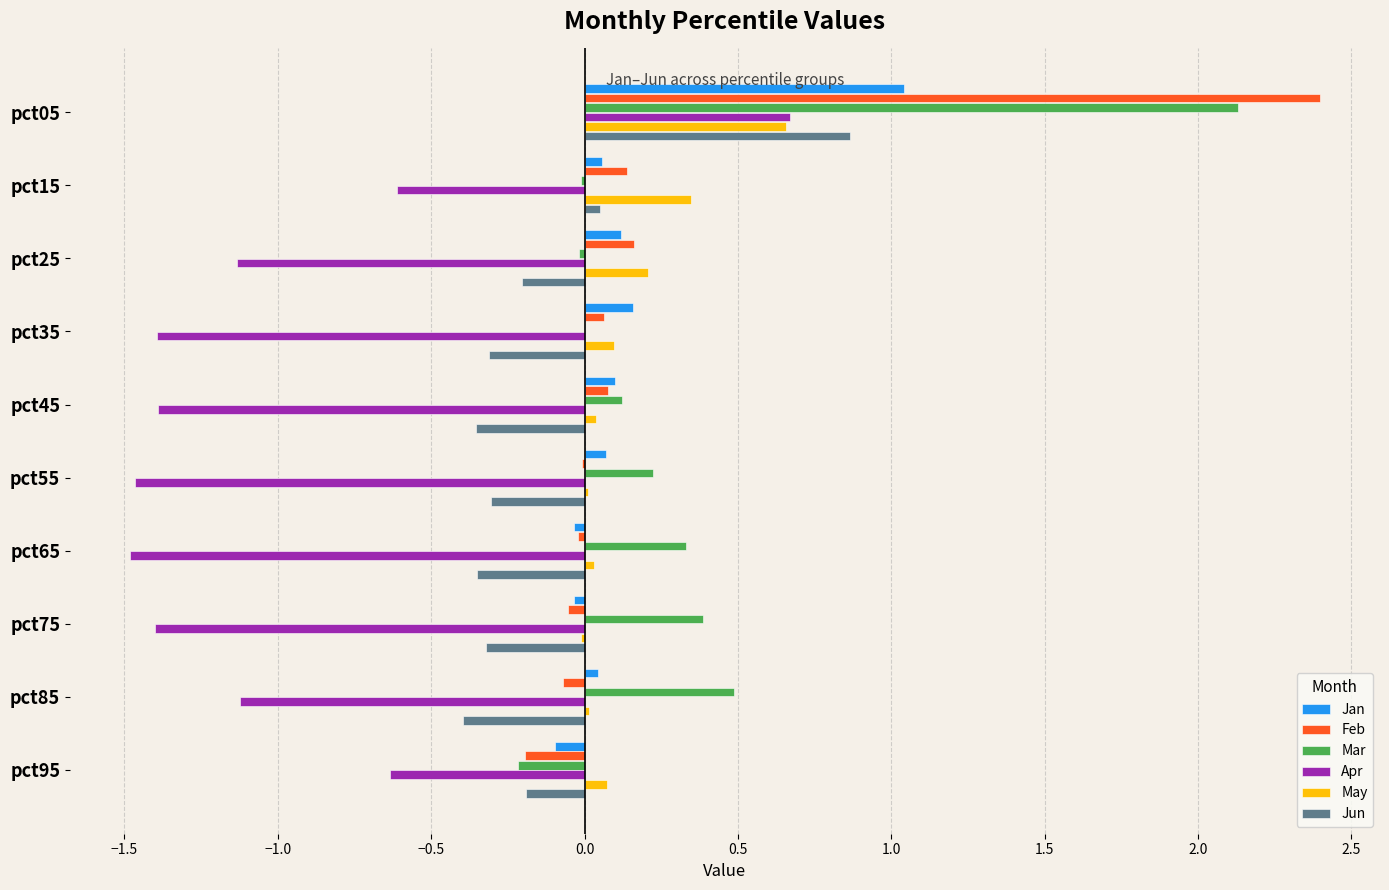

At which category does the chart reach its peak across all series?

pct05